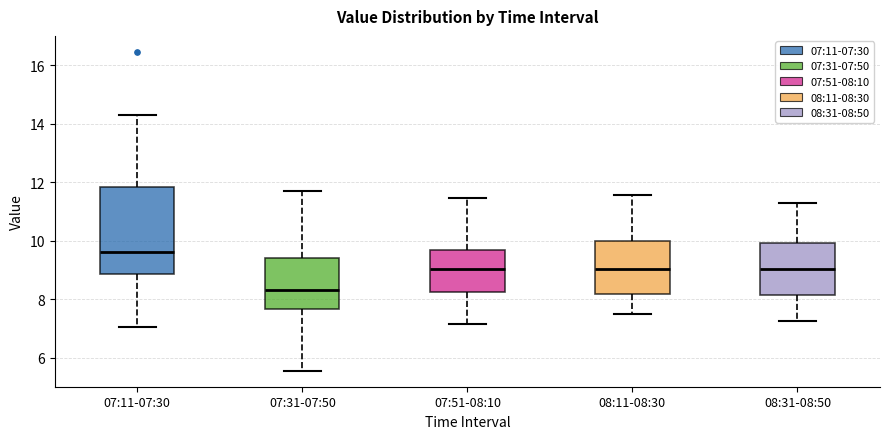

Reading left to right, read every box against the y-axis: the position of its median line, the range the box covers, and the ends of its whiskers. The values are not printed on the chart, so give them approximately, as read against the axis.

07:11-07:30: median 9.6, box 8.8 to 11.8, whiskers 7.0 to 14.4
07:31-07:50: median 8.4, box 7.6 to 9.4, whiskers 5.6 to 11.8
07:51-08:10: median 9.0, box 8.2 to 9.6, whiskers 7.2 to 11.4
08:11-08:30: median 9.0, box 8.2 to 10.0, whiskers 7.4 to 11.6
08:31-08:50: median 9.0, box 8.2 to 10.0, whiskers 7.2 to 11.2